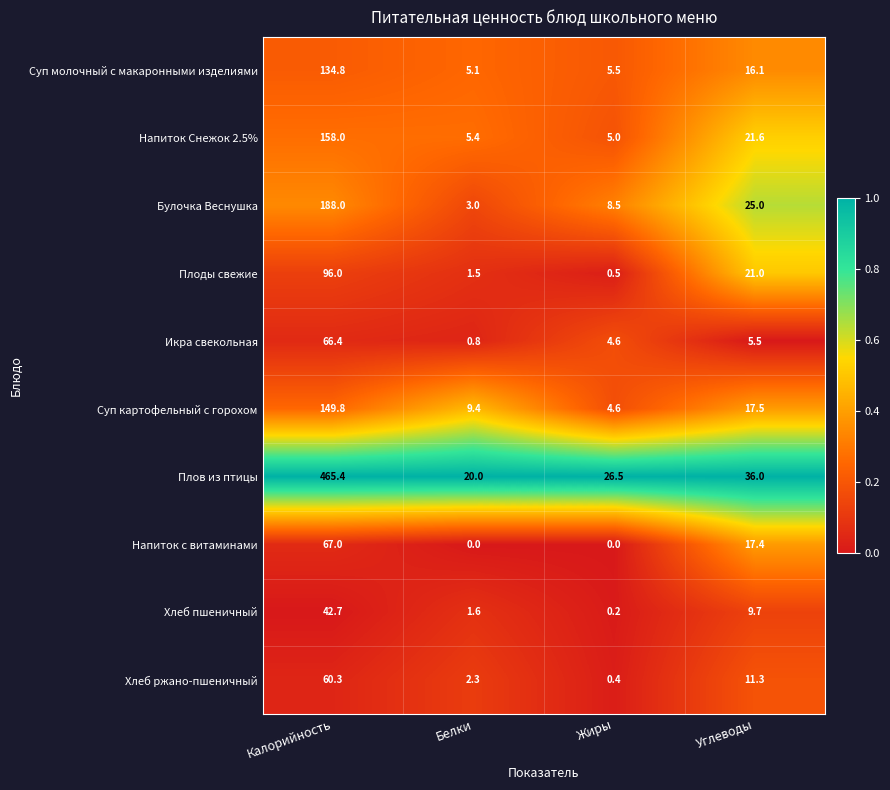

Count the number of categories in the chart.

4